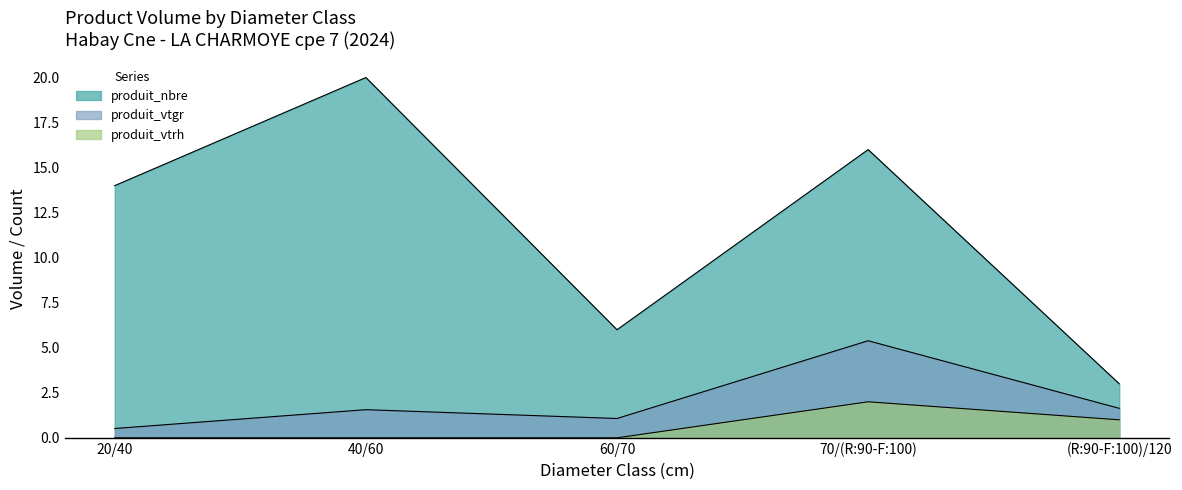

Which series changed the most between 40/60 and (R:90-F:100)/120?

produit_nbre